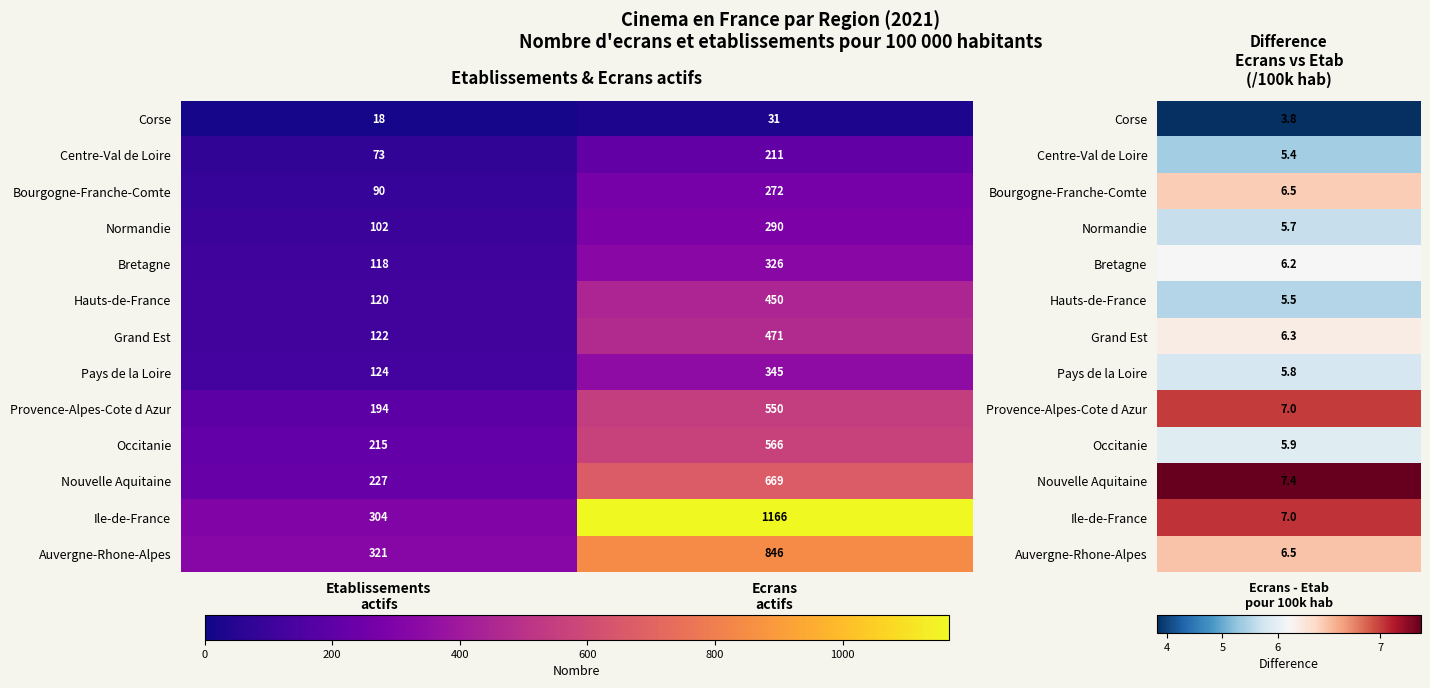

Is it true that Normandie equals 60 at Ecrans actifs?

False